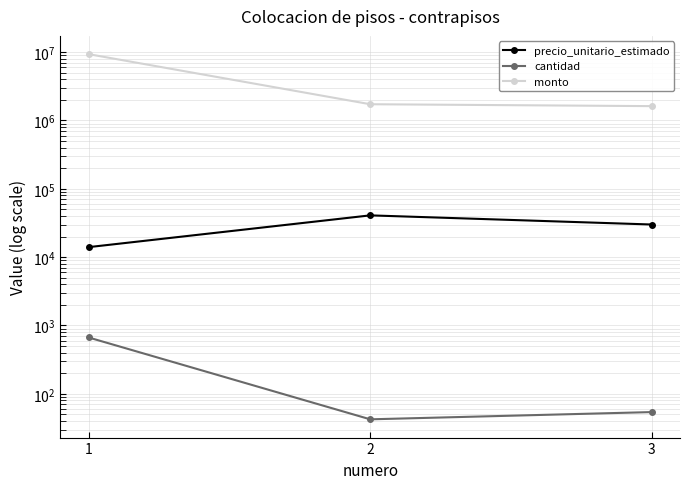

How many categories are shown in the chart?

3